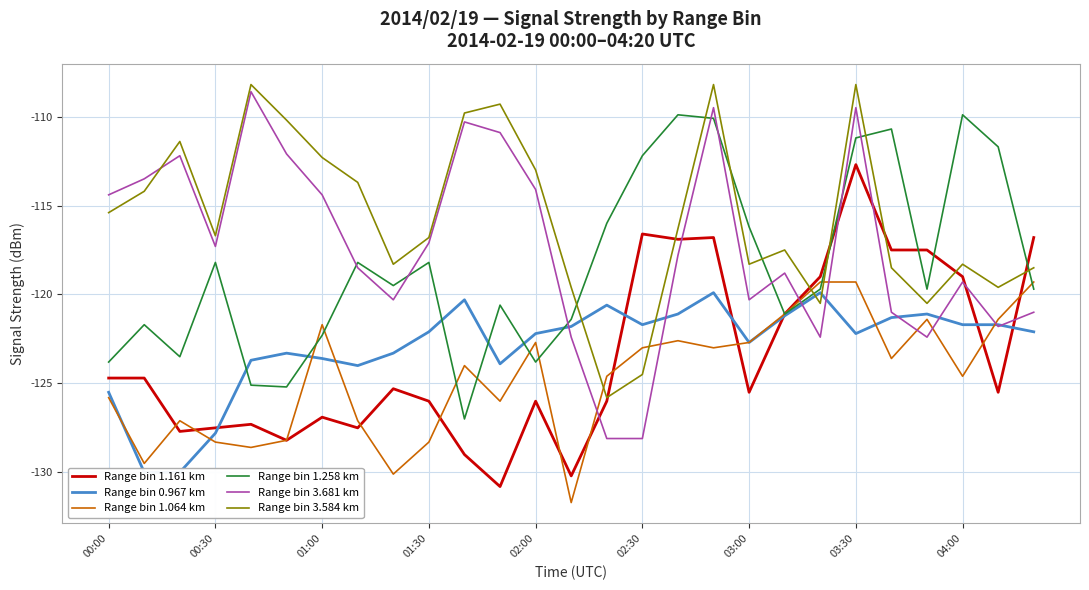

How many data points in Range bin 3.584 km are less than -116?

15